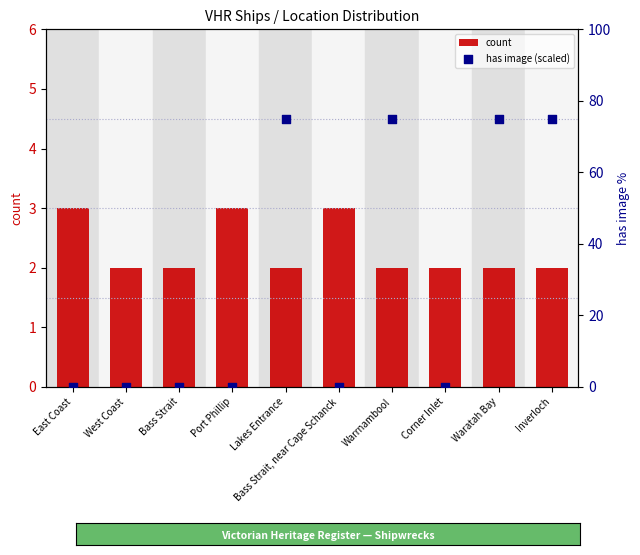

Which series contains the lowest Y value?

has image (scaled)